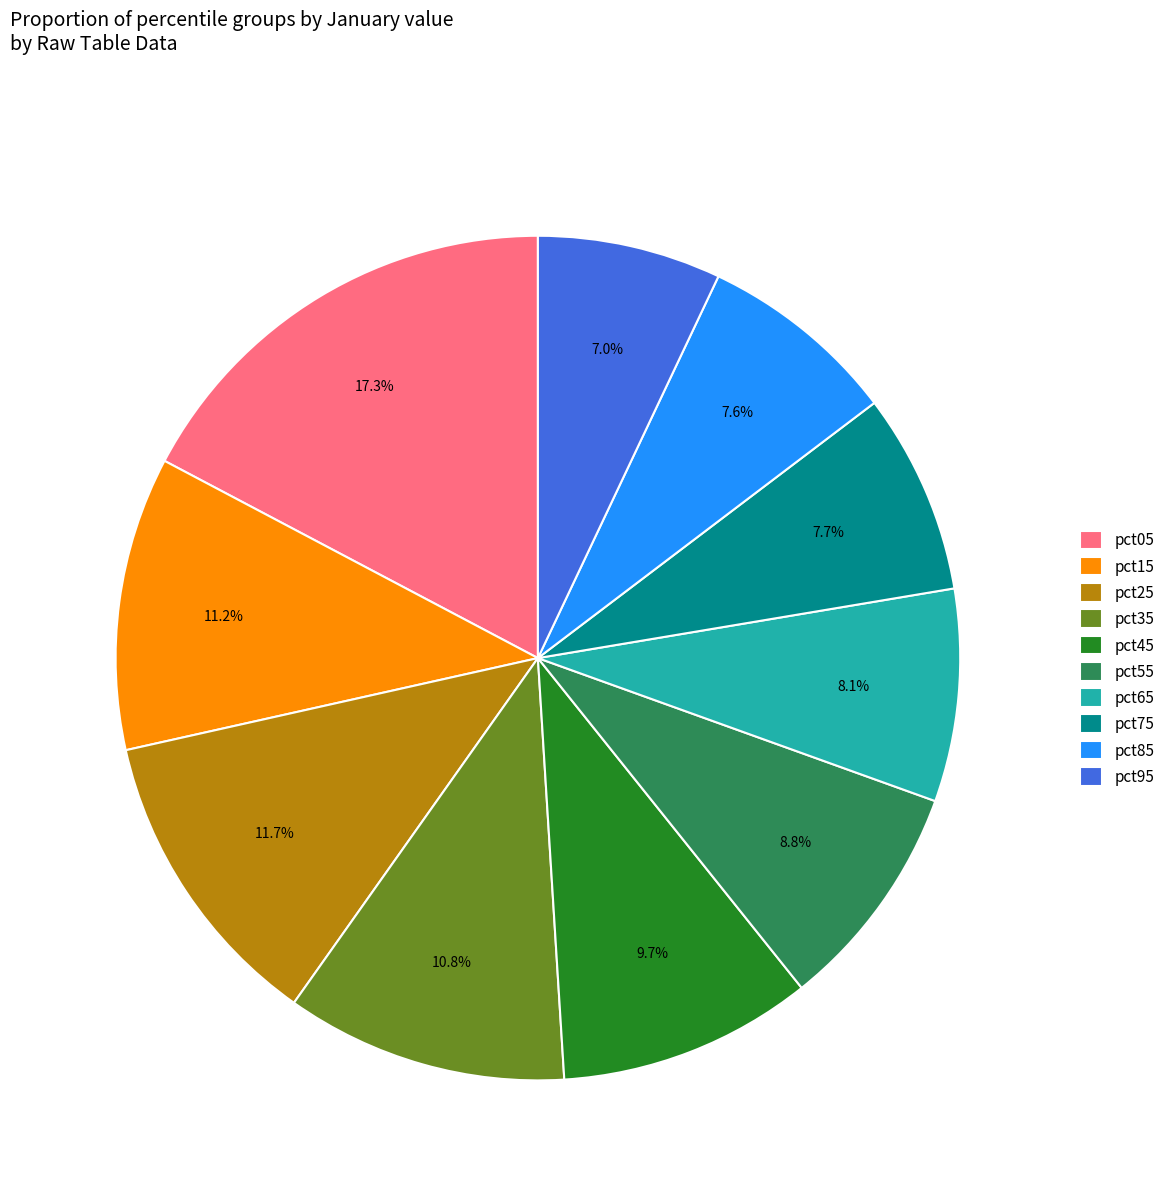

Is the sum of pct45 and pct85 greater than half?

No